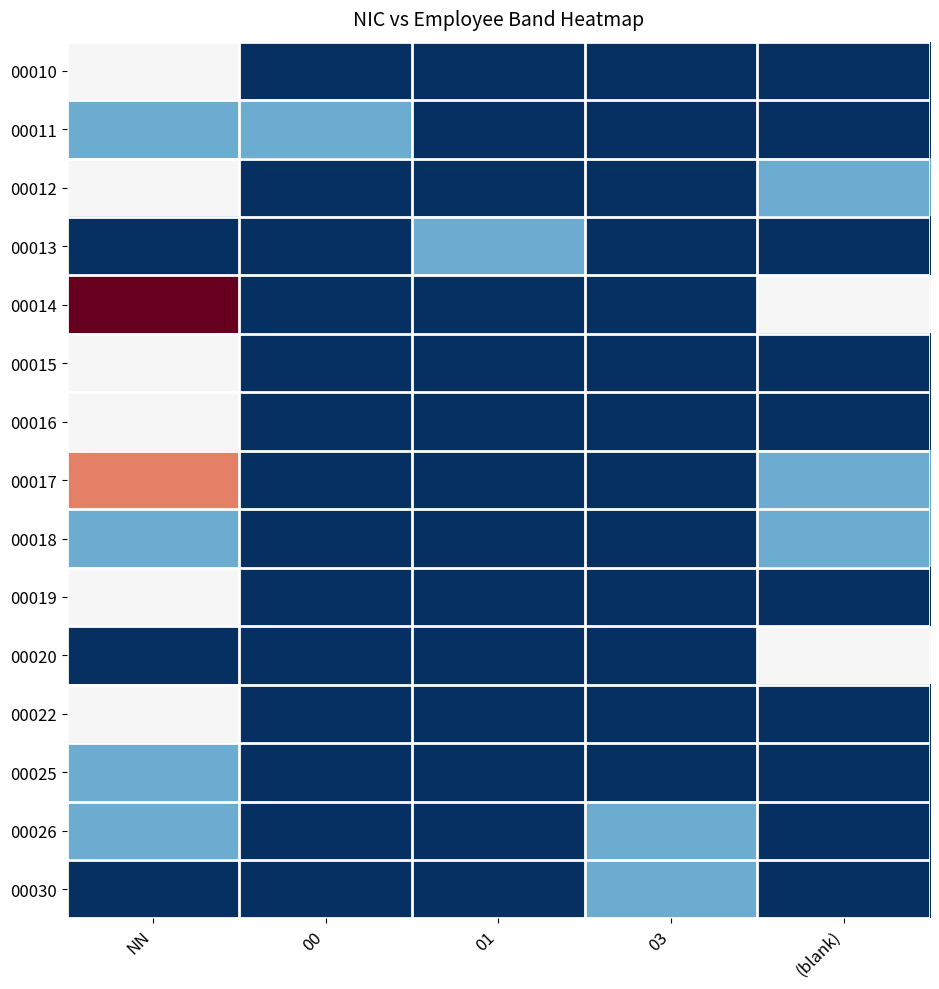

Reading right to left, transcribe all the data shown in this chart.

00010: (blank)=-1.0	03=-1.0	01=-1.0	00=-1.0	NN=0.0
00011: (blank)=-1.0	03=-1.0	01=-1.0	00=-0.5	NN=-0.5
00012: (blank)=-0.5	03=-1.0	01=-1.0	00=-1.0	NN=0.0
00013: (blank)=-1.0	03=-1.0	01=-0.5	00=-1.0	NN=-1.0
00014: (blank)=0.0	03=-1.0	01=-1.0	00=-1.0	NN=1.0
00015: (blank)=-1.0	03=-1.0	01=-1.0	00=-1.0	NN=0.0
00016: (blank)=-1.0	03=-1.0	01=-1.0	00=-1.0	NN=0.0
00017: (blank)=-0.5	03=-1.0	01=-1.0	00=-1.0	NN=0.5
00018: (blank)=-0.5	03=-1.0	01=-1.0	00=-1.0	NN=-0.5
00019: (blank)=-1.0	03=-1.0	01=-1.0	00=-1.0	NN=0.0
00020: (blank)=0.0	03=-1.0	01=-1.0	00=-1.0	NN=-1.0
00022: (blank)=-1.0	03=-1.0	01=-1.0	00=-1.0	NN=0.0
00025: (blank)=-1.0	03=-1.0	01=-1.0	00=-1.0	NN=-0.5
00026: (blank)=-1.0	03=-0.5	01=-1.0	00=-1.0	NN=-0.5
00030: (blank)=-1.0	03=-0.5	01=-1.0	00=-1.0	NN=-1.0